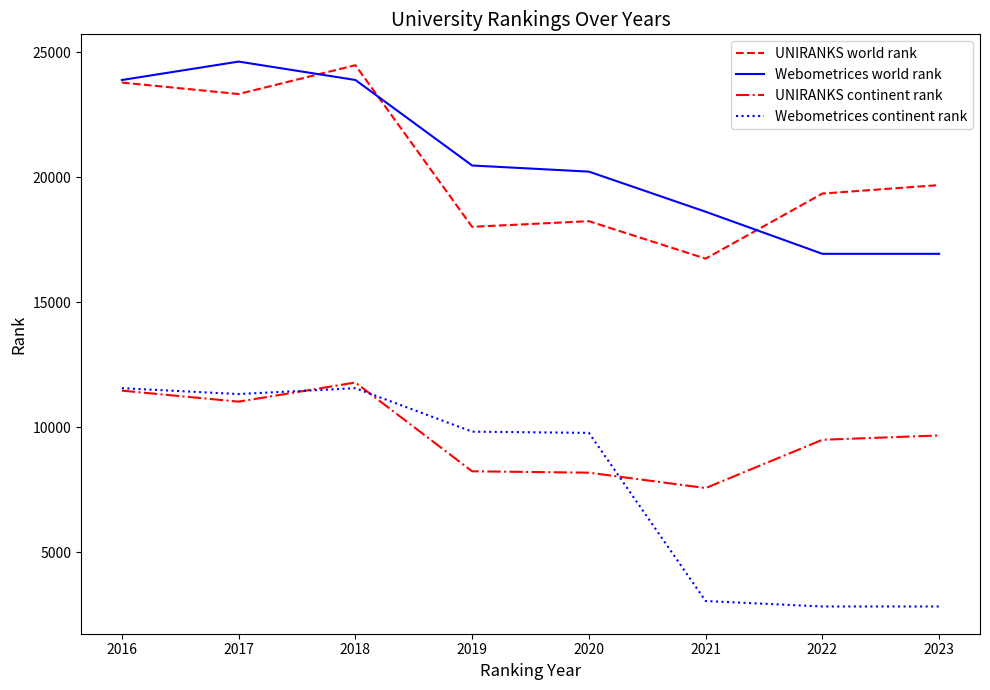

True or false: UNIRANKS world rank and UNIRANKS continent rank intersect in this chart.

False